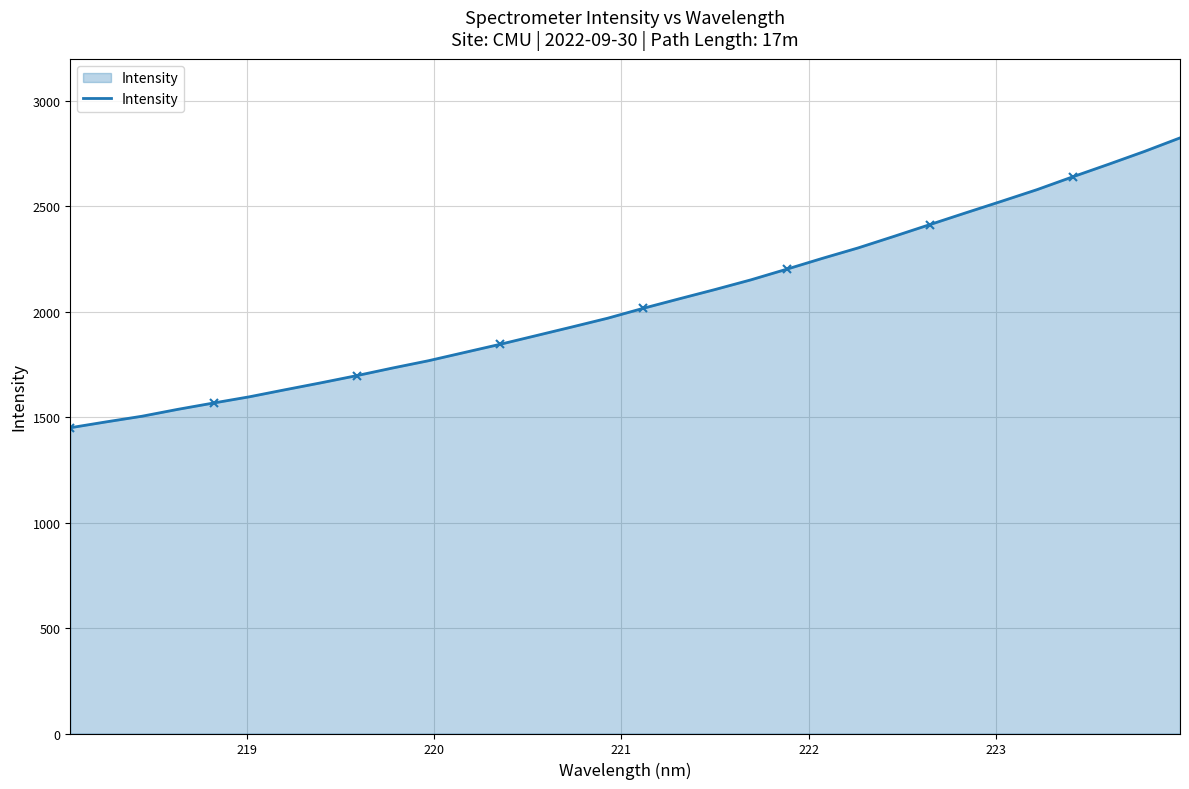

What is the maximum value for Intensity?

2825.2